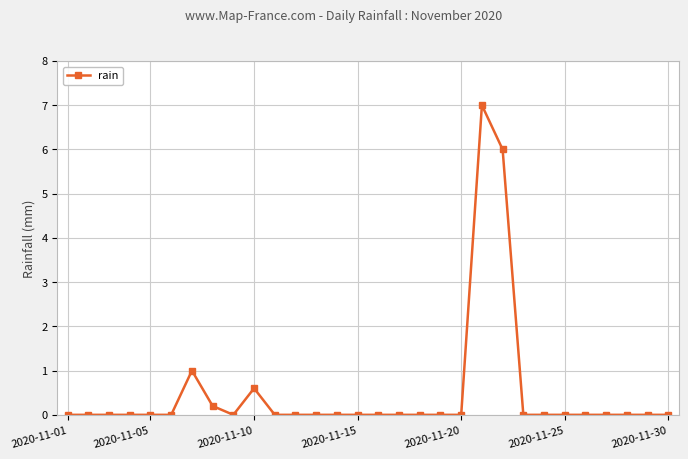

Reading left to right, extract all data points from this chart.

0.0	0.0	0.0	0.0	0.0	0.0	1.0	0.2	0.0	0.6	0.0	0.0	0.0	0.0	0.0	0.0	0.0	0.0	0.0	0.0	7.0	6.0	0.0	0.0	0.0	0.0	0.0	0.0	0.0	0.0